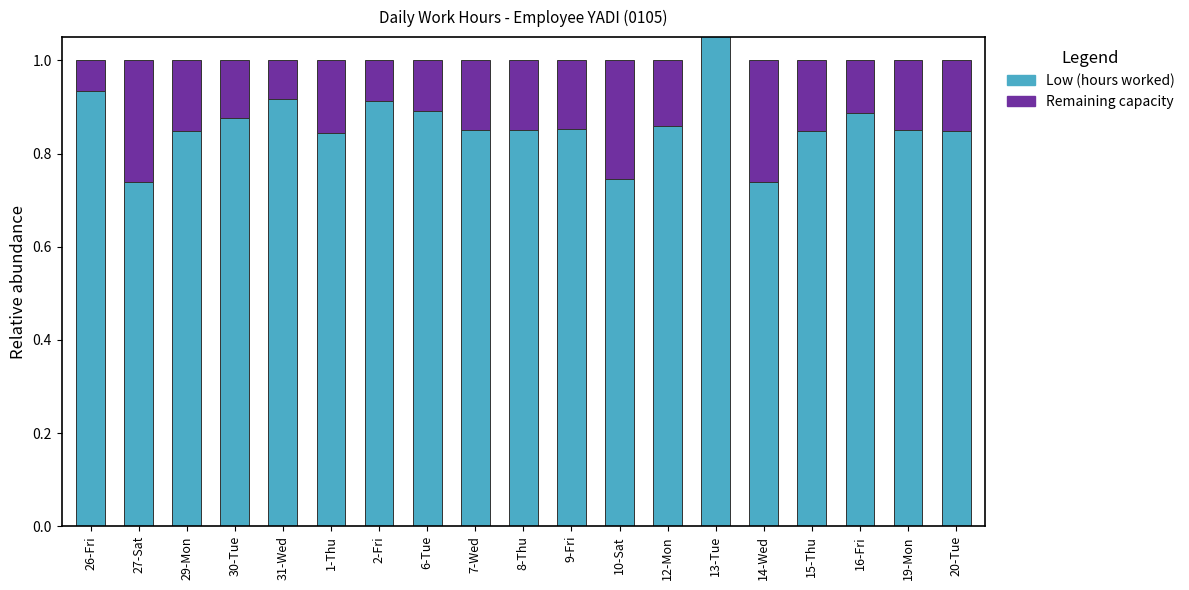

Is the value of Low (hours worked) at 14-Wed greater than the value of Remaining capacity at 15-Thu?

Yes